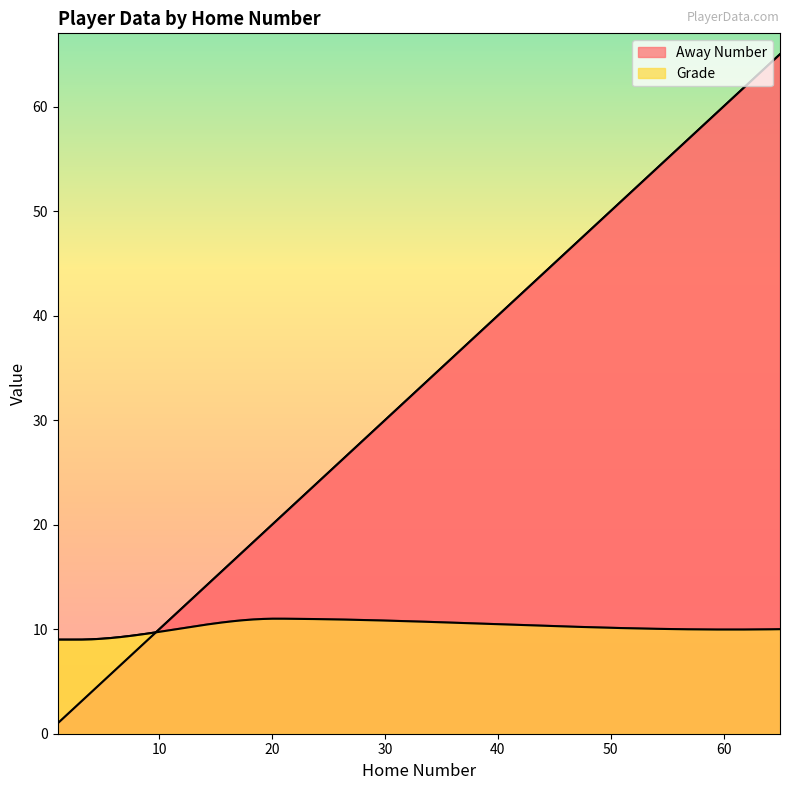

How many lines are shown in the chart?

2